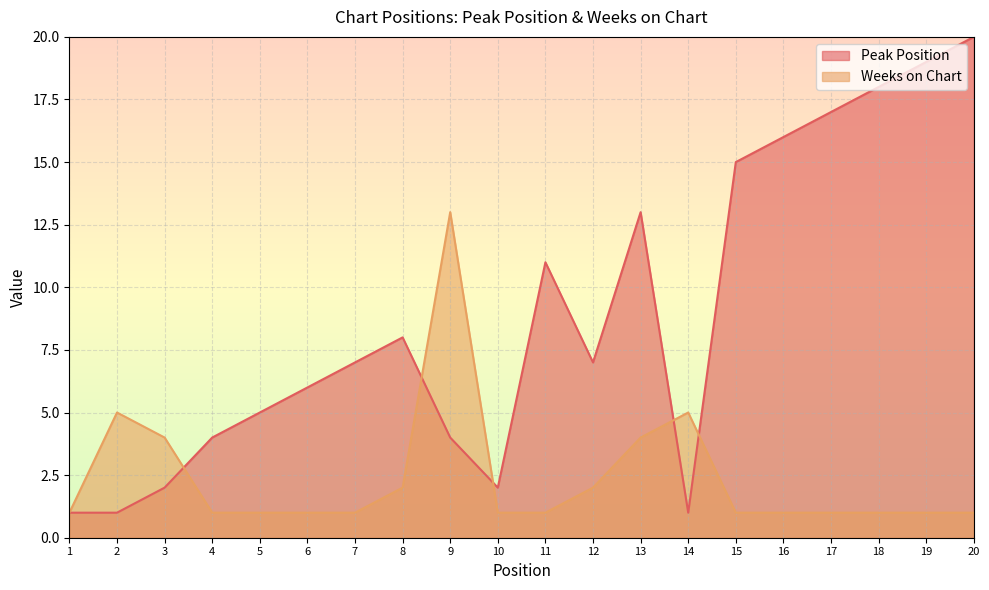

At which category is the sum across all series the highest?

20